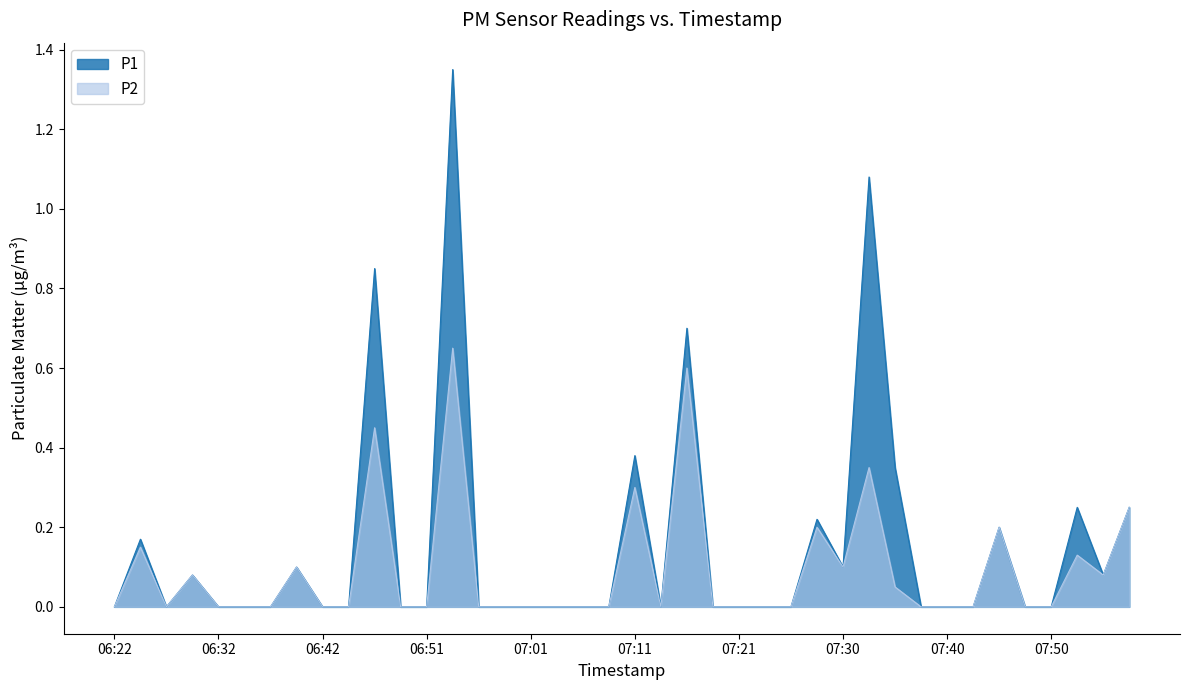

Reading left to right, transcribe all the data shown in this chart.

P1: 0.0	0.2	0.0	0.1	0.0	0.0	0.0	0.1	0.0	0.0	0.8	0.0	0.0	1.4	0.0	0.0	0.0	0.0	0.0	0.0	0.4	0.0	0.7	0.0	0.0	0.0	0.0	0.2	0.1	1.1	0.3	0.0	0.0	0.0	0.2	0.0	0.0	0.2	0.1	0.2
P2: 0.0	0.1	0.0	0.1	0.0	0.0	0.0	0.1	0.0	0.0	0.5	0.0	0.0	0.7	0.0	0.0	0.0	0.0	0.0	0.0	0.3	0.0	0.6	0.0	0.0	0.0	0.0	0.2	0.1	0.3	0.1	0.0	0.0	0.0	0.2	0.0	0.0	0.1	0.1	0.2